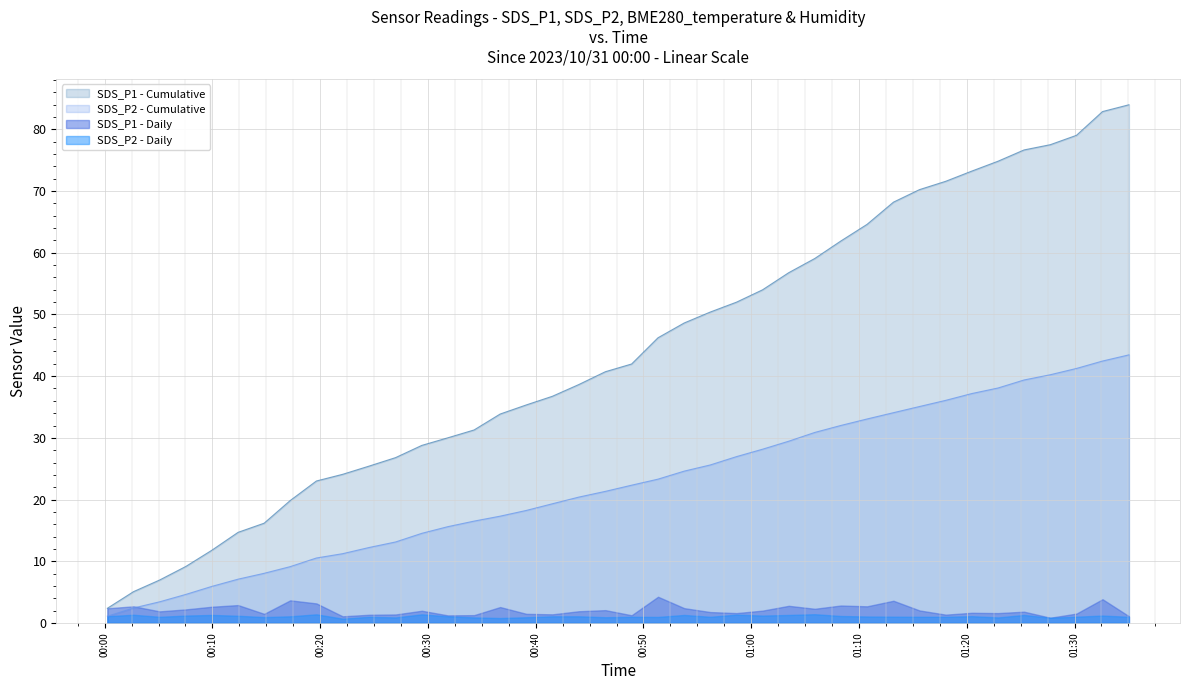

Which series has the largest total across all categories?

SDS_P1 - Cumulative